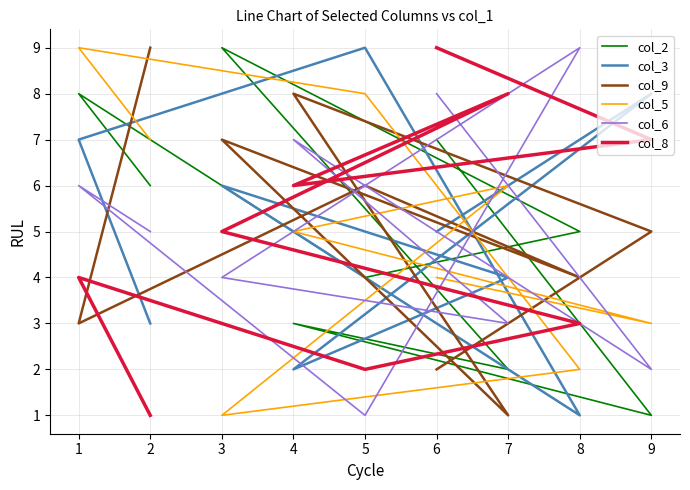

Which has a higher value, 2 or 5?

2